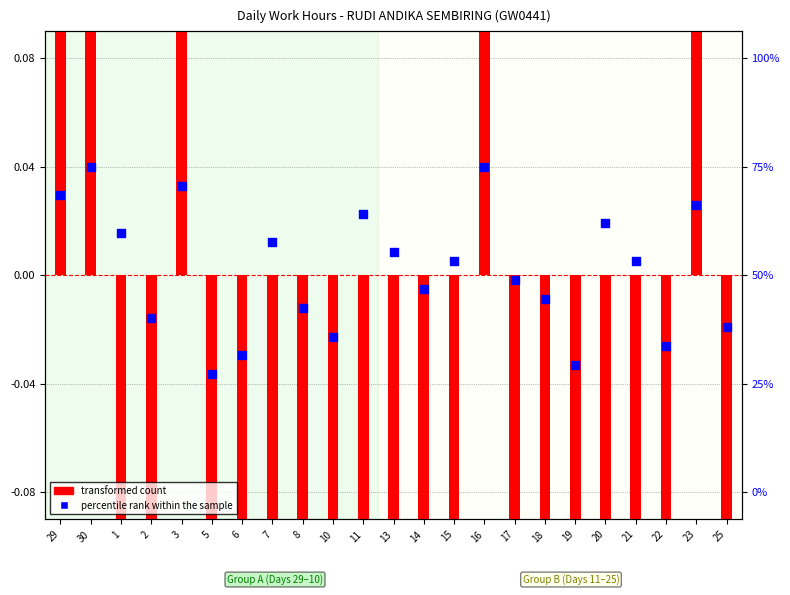

At how many categories does at least one series exceed 0?

12